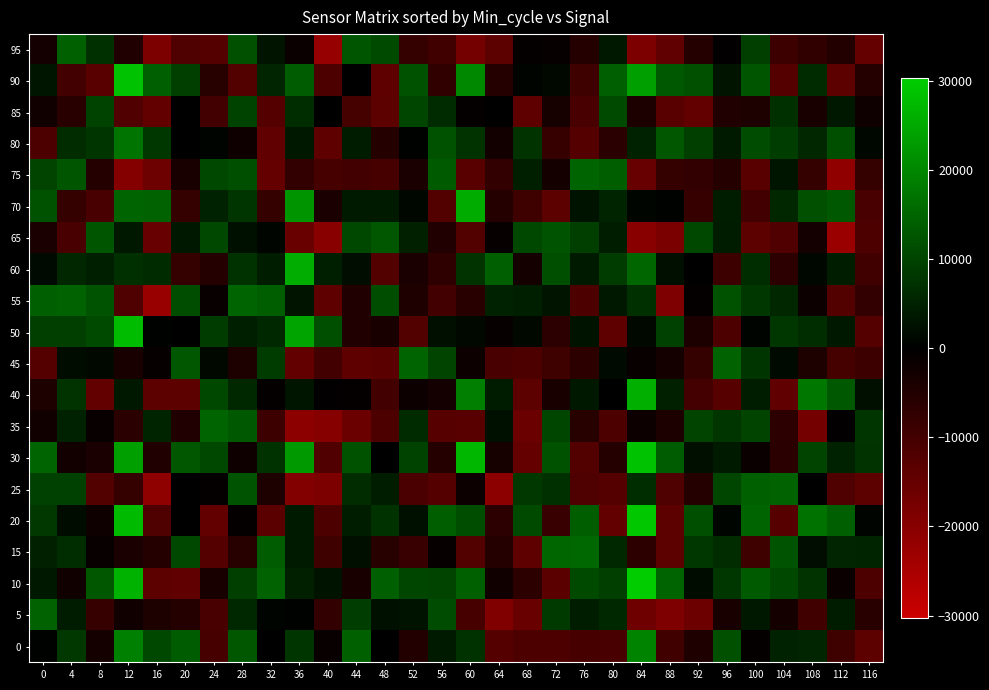

Between 4 and 0, which is larger?

4